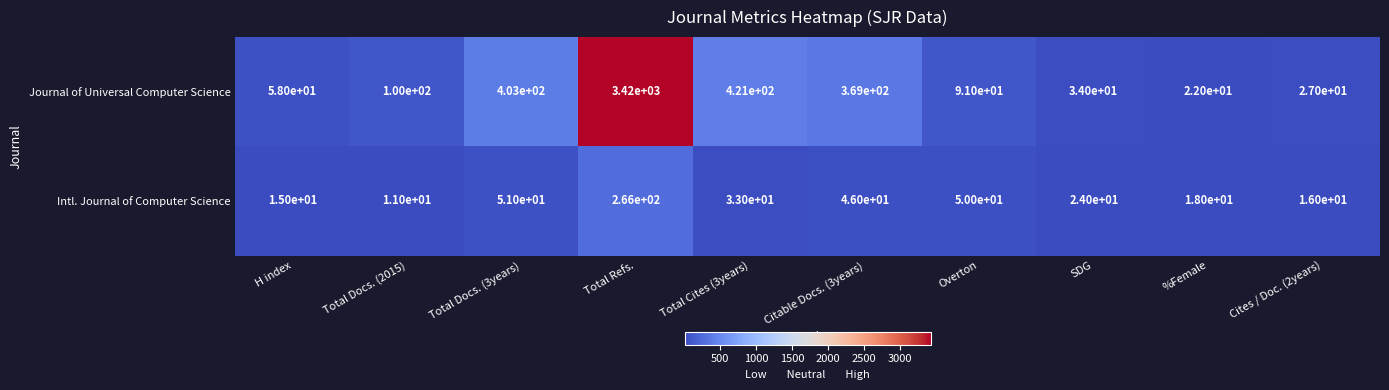

What value does the Intl. Journal of Computer Science series have at Total Refs., to the nearest 50?

250